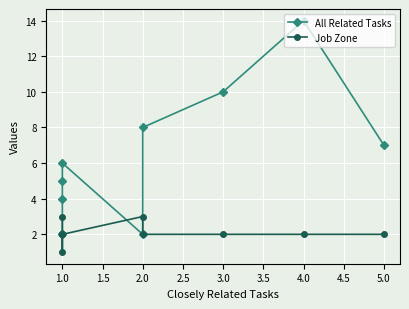

What is the value of the All Related Tasks point at the 5th from the left?

2